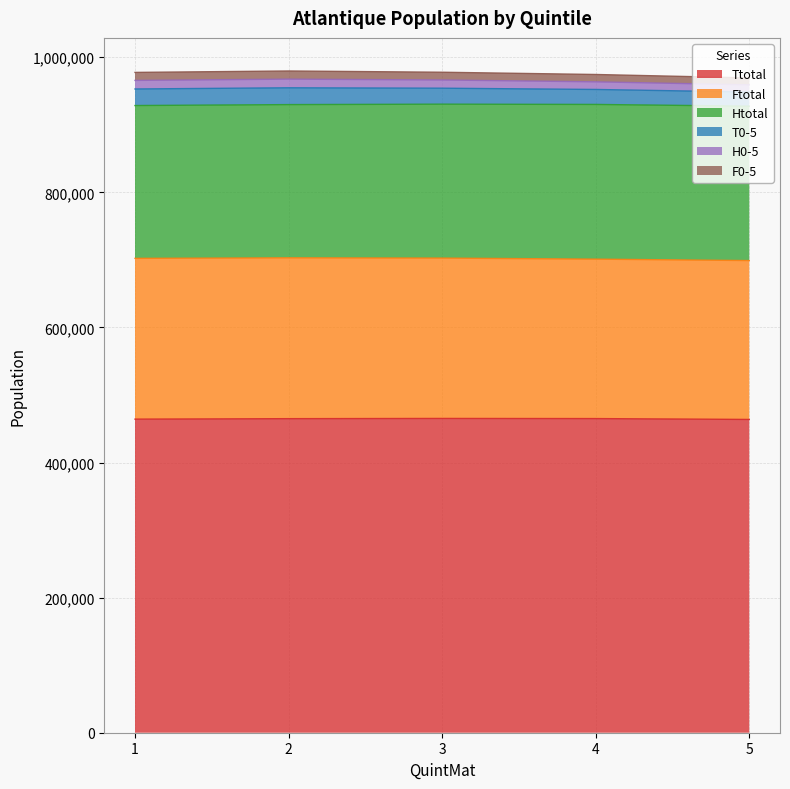

Does the chart have visible grid lines?

Yes